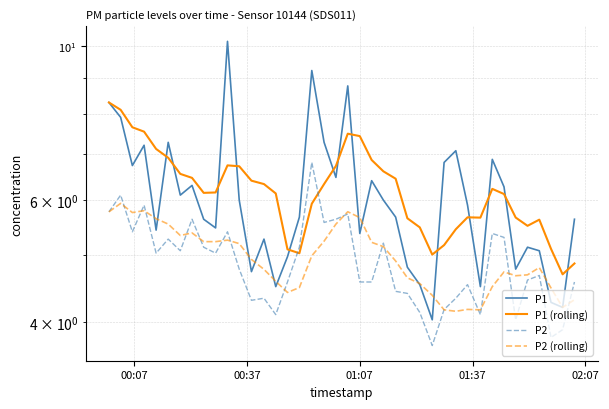

At how many categories does at least one series exceed 5?

39